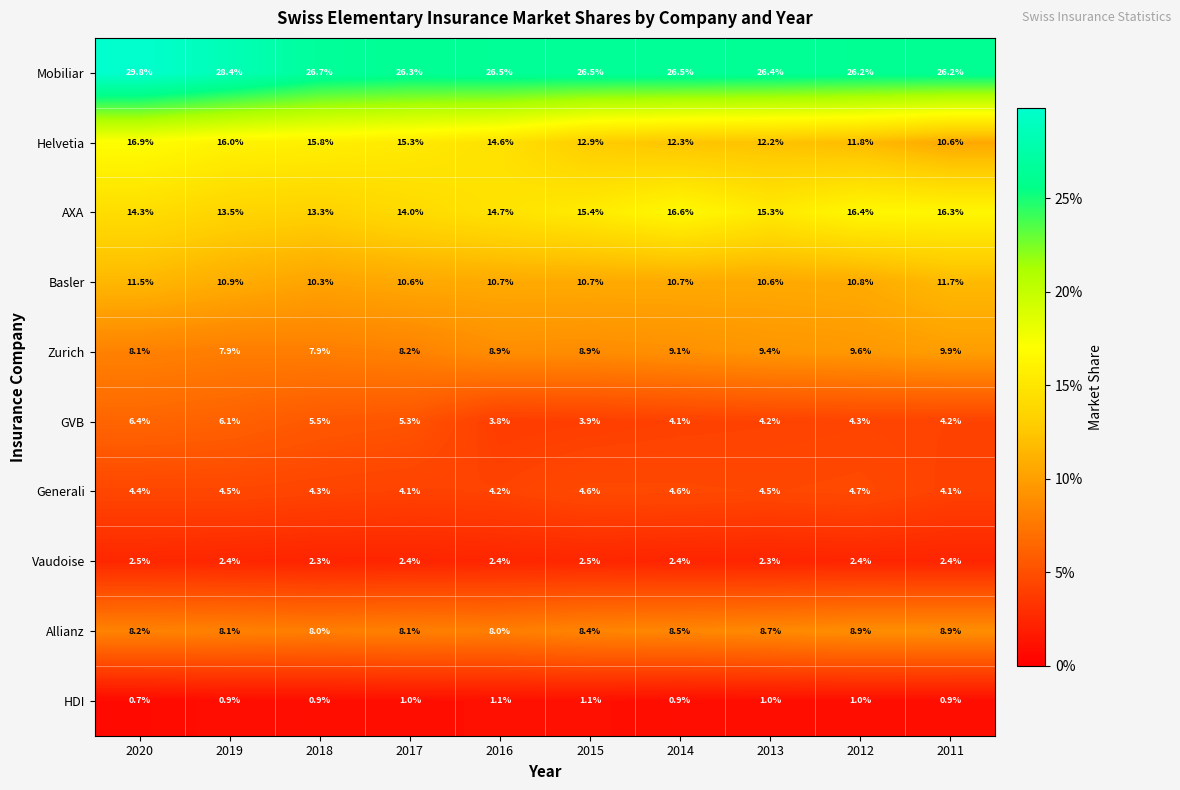

The Mobiliar series shows 16.1 at 2020. True or false?

False